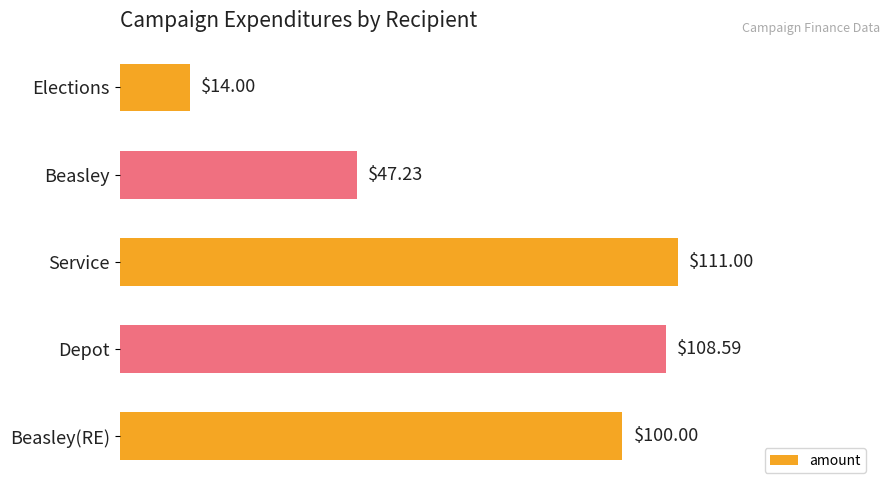

What is the greatest value displayed?

111.0